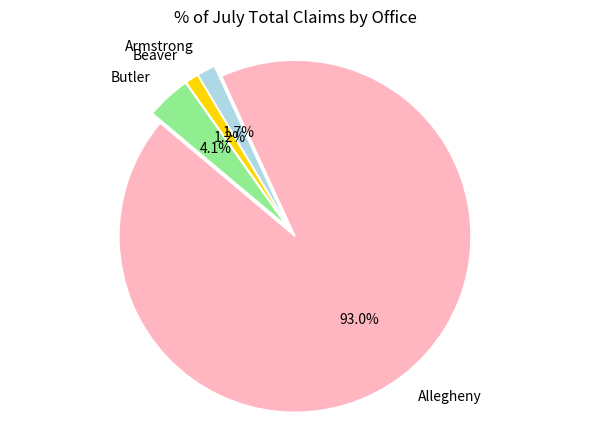

Approximately how many times larger is the value at Armstrong compared to Beaver?

1.4